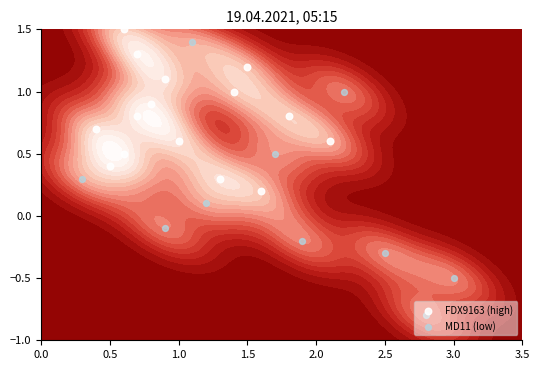

At which label does FDX9163 reach its minimum?

19